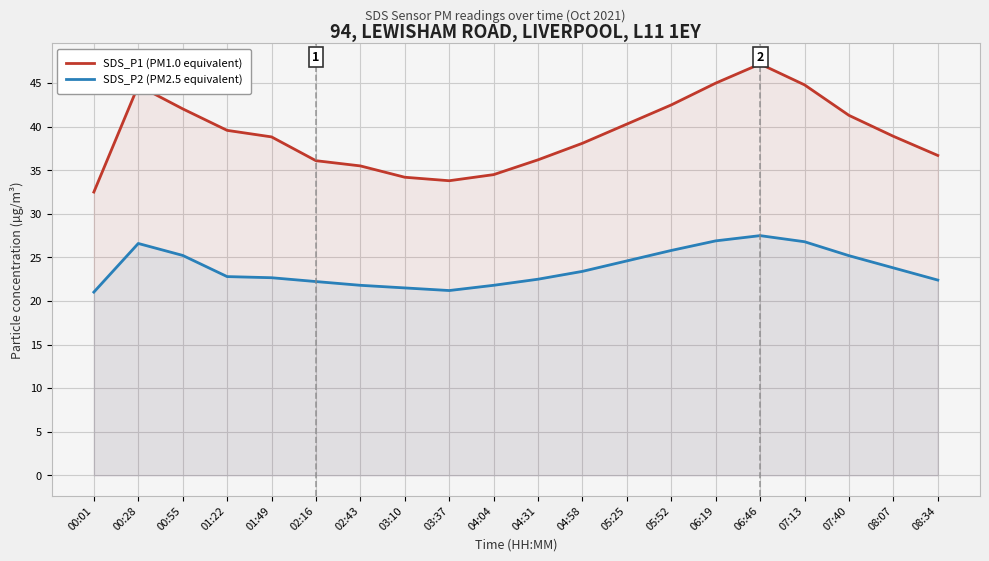

Which series has the largest range (max minus min)?

SDS_P1 (PM1.0 equivalent)